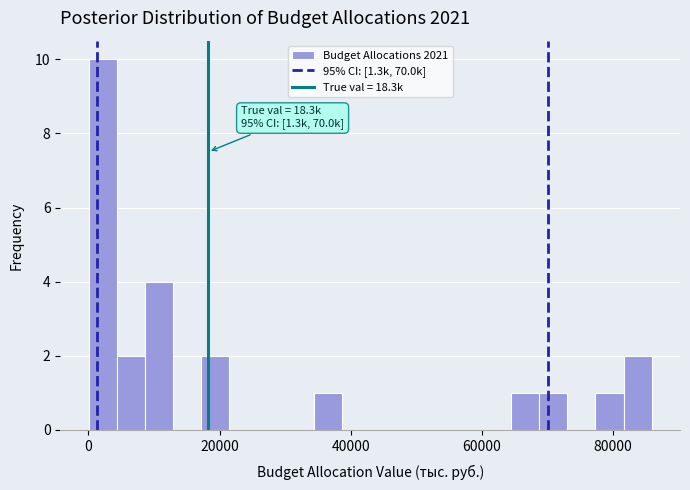

Around what value on the x-axis is the tallest bar? Give the approximate position of its centre, as read against the axis.

2000